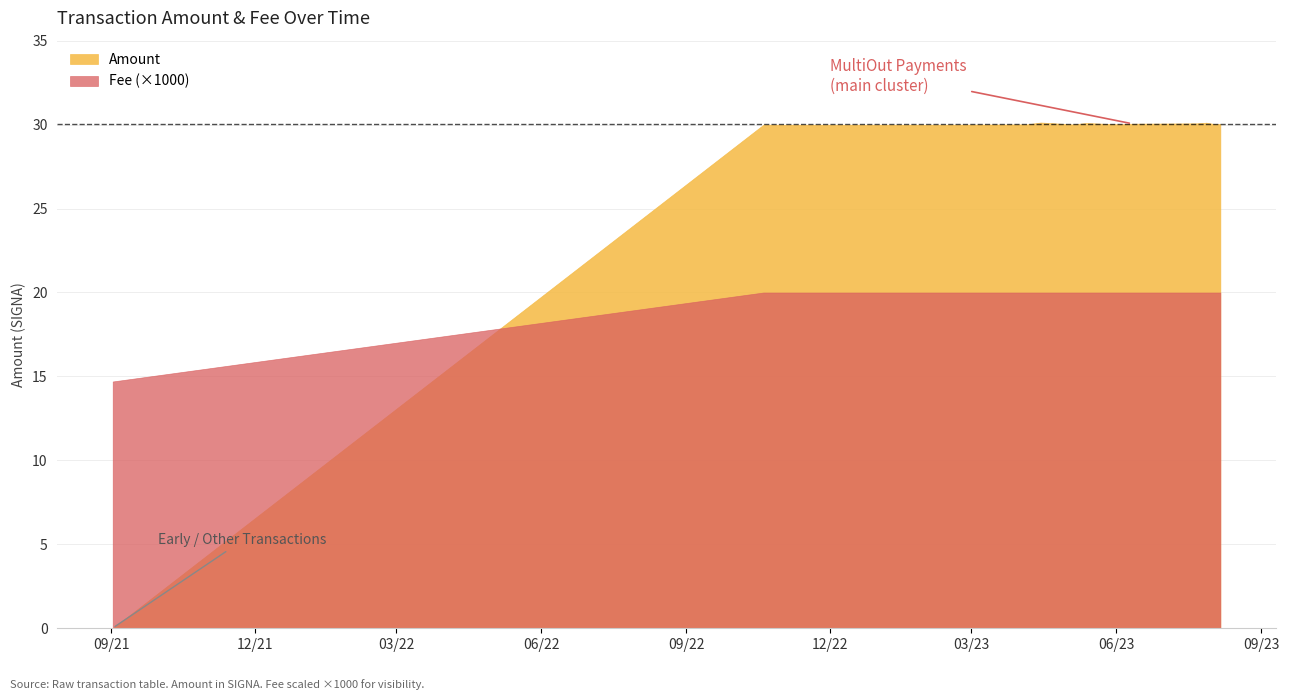

What is the label of the 9th point from the right?

2023-05-13